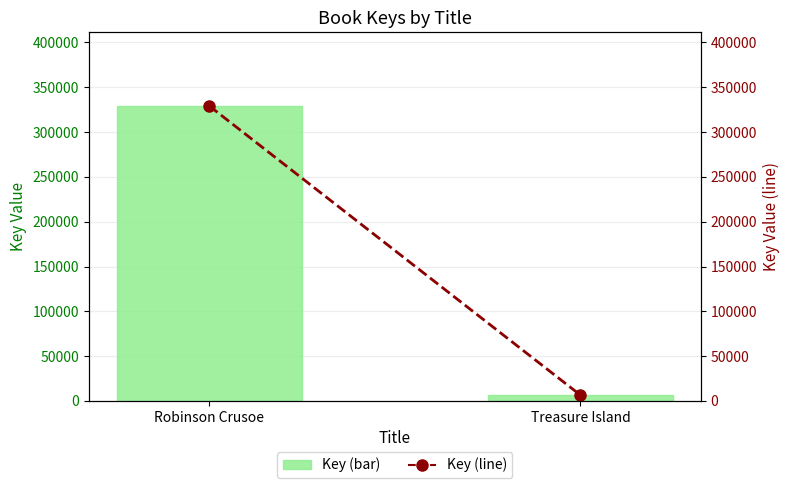

How many data points does each series have?

2